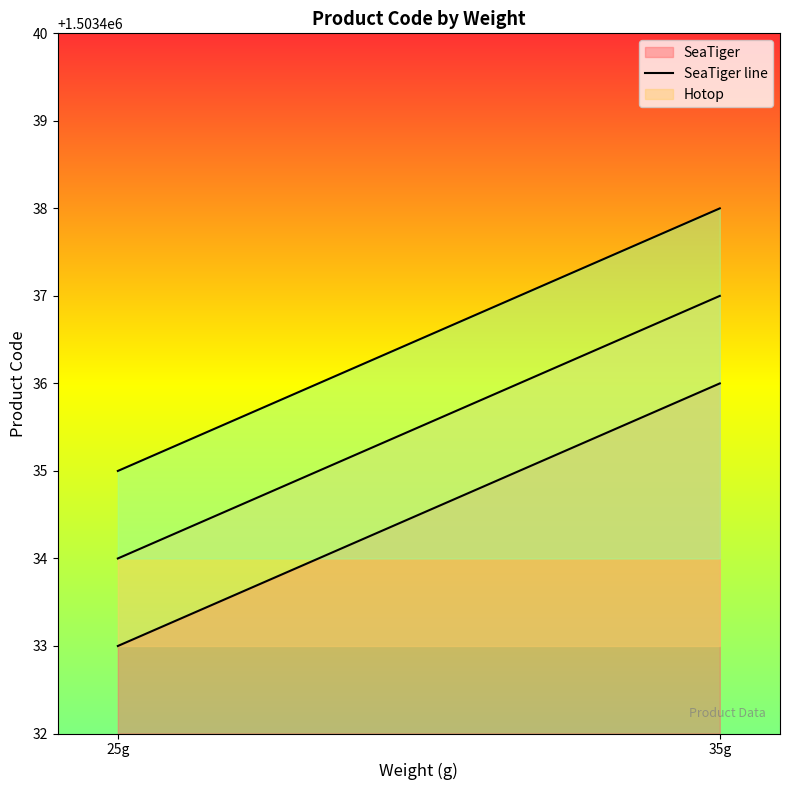

What is the difference between the maximum and minimum values in the Hotop line series?

3